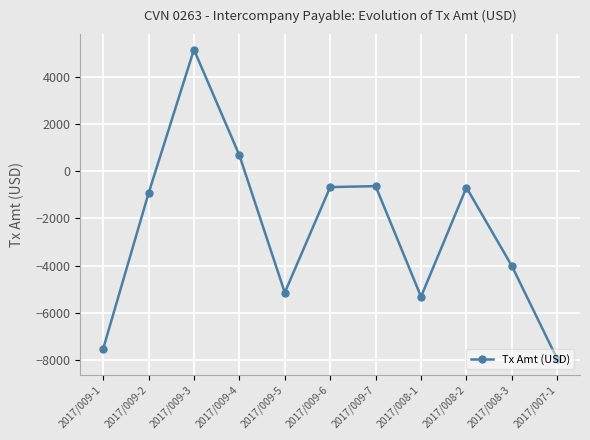

At which category does the data reach its first local peak?

2017/009-3